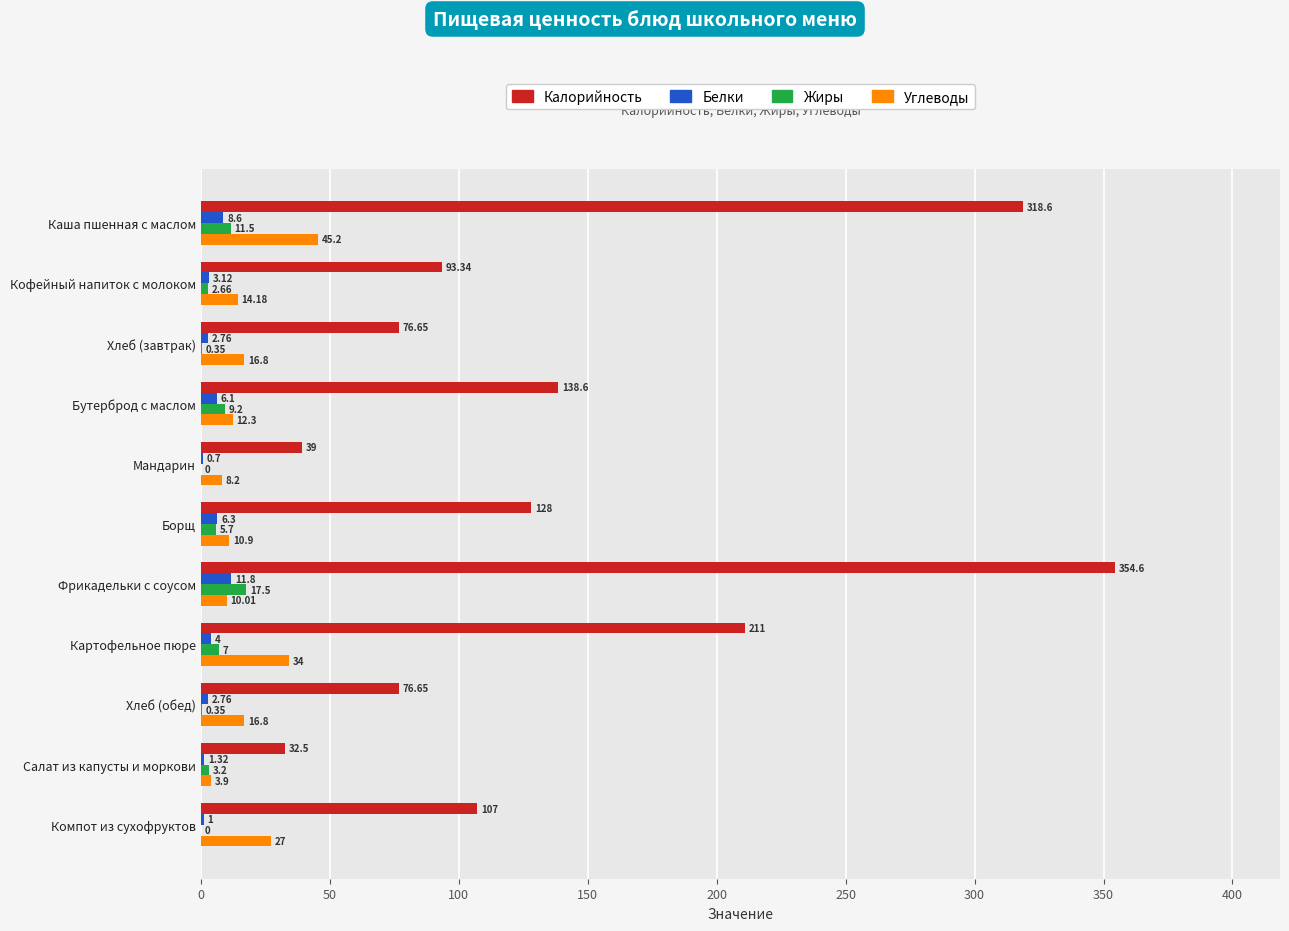

Which category has the highest value in the Белки series?

Фрикадельки с соусом